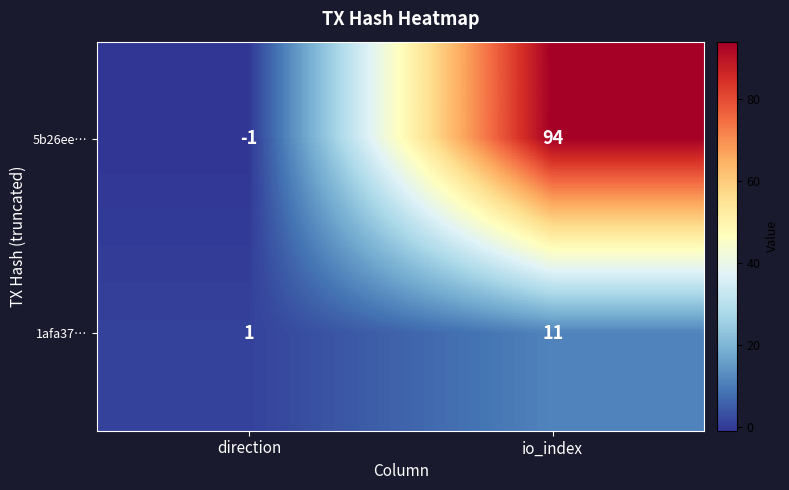

Is it true that 5b26ee… equals 94 at io_index?

True